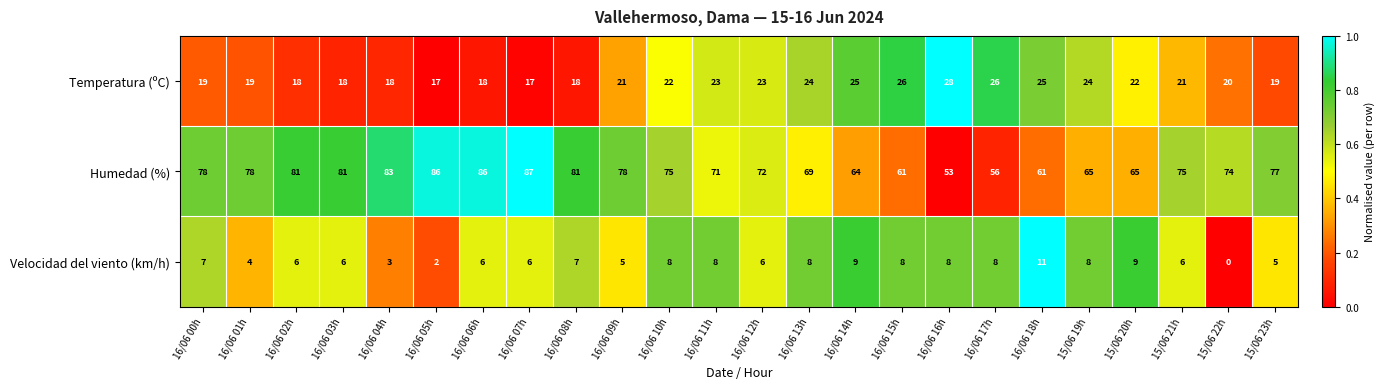

Between 16/06 09h and 16/06 18h, which series saw the biggest shift?

Humedad (%)